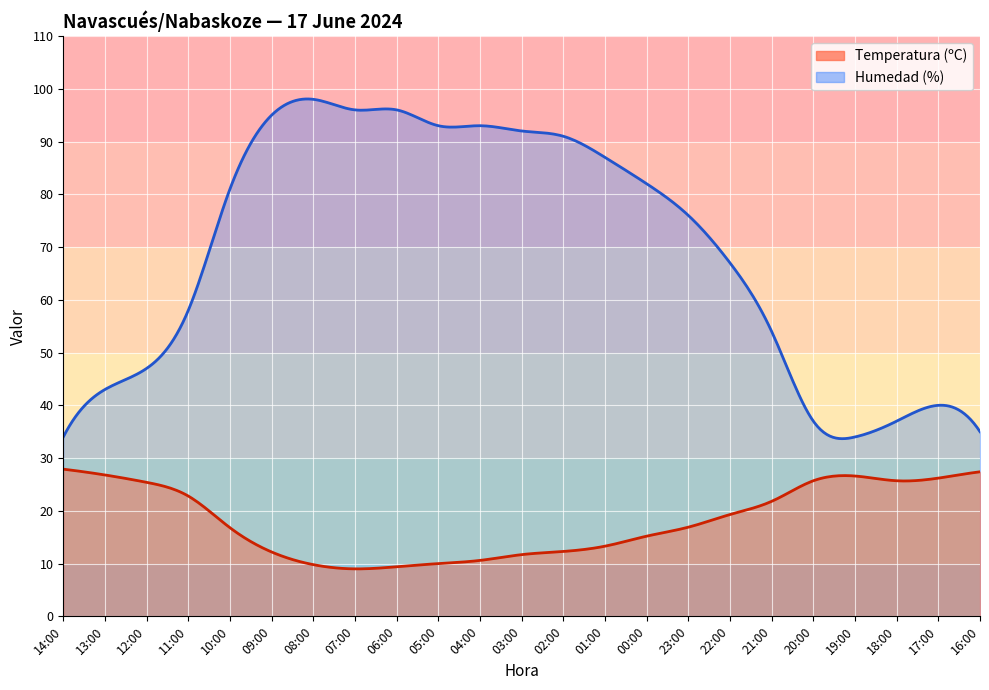

The Humedad (%) series shows 157.5 at 02:00. True or false?

False